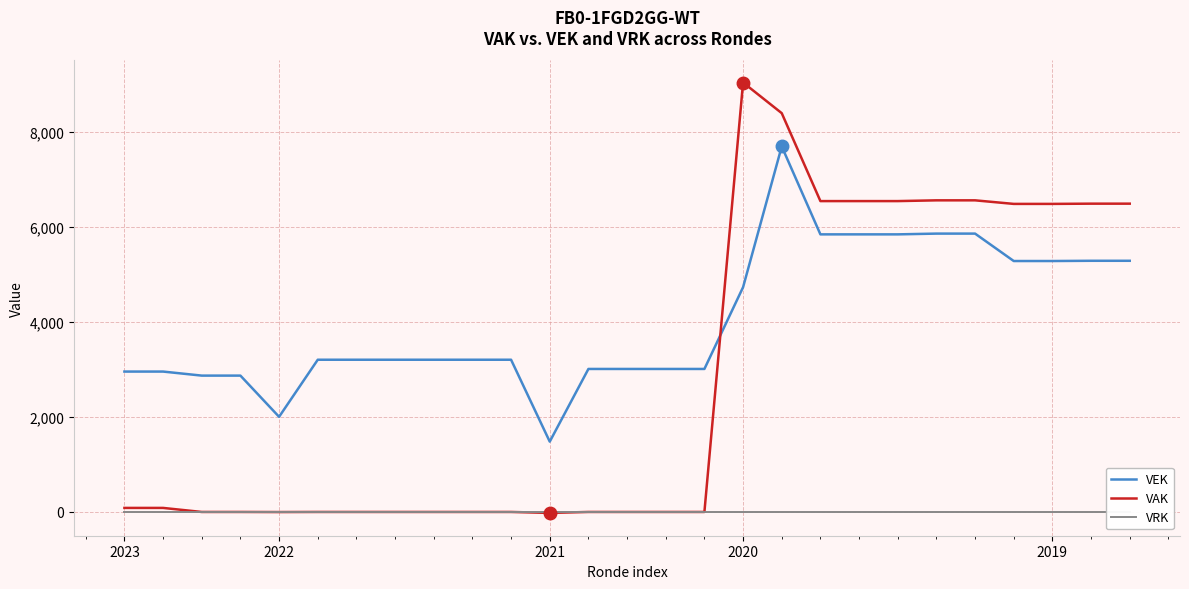

Rank the series by their maximum value, from lowest to highest.

VRK, VEK, VAK